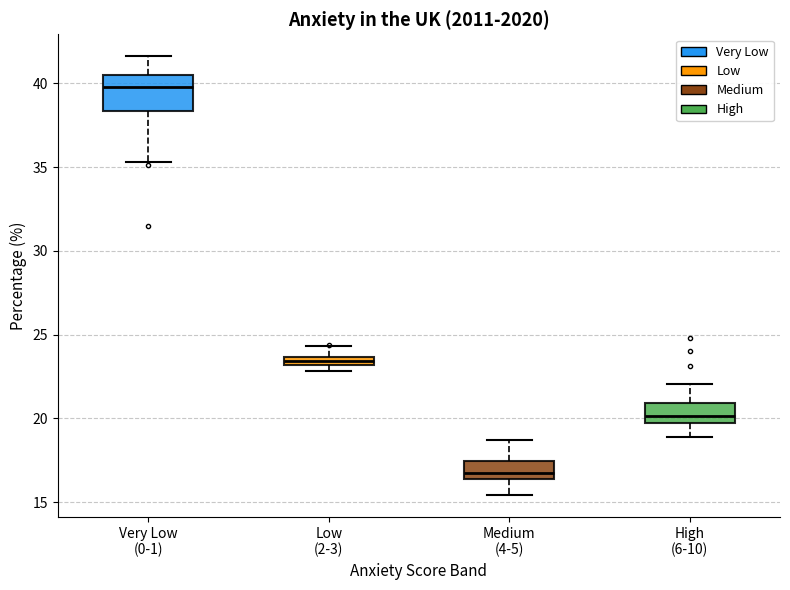

Which box's median line is the highest?

Very Low (0-1)